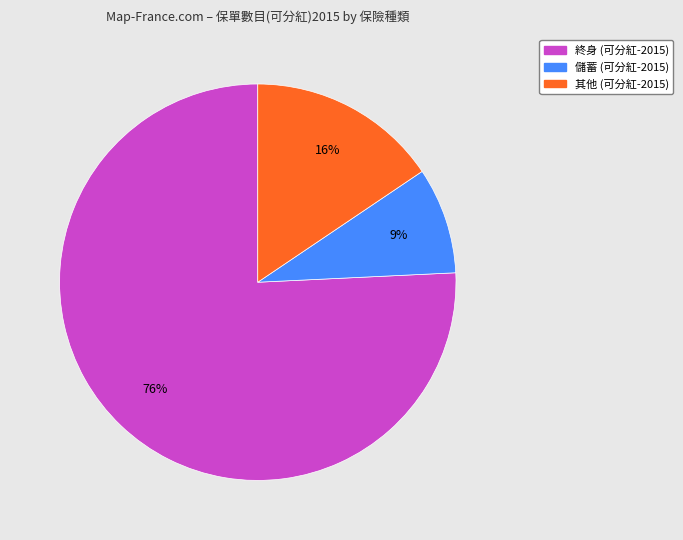

To the nearest percent, what is the average slice percentage?

33%